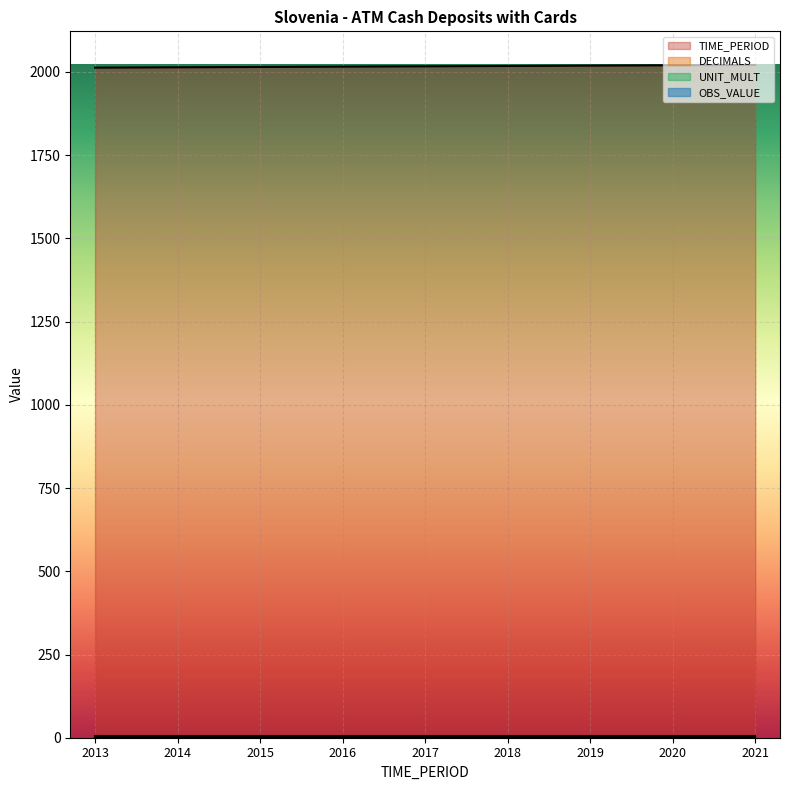

Which category has the highest value in the OBS_VALUE series?

2013